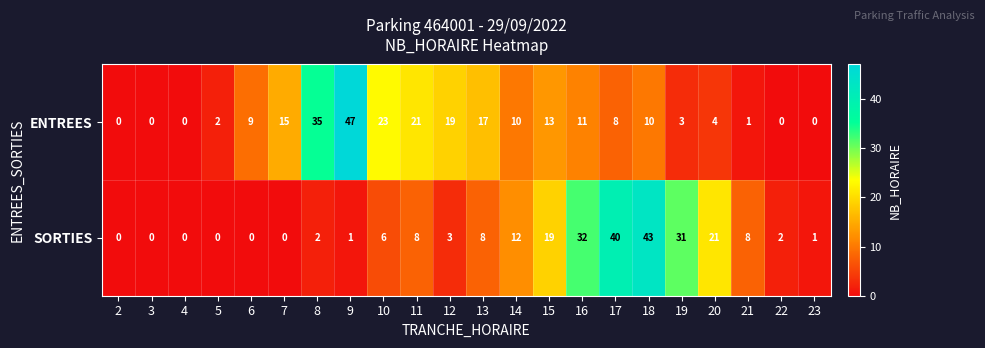

How many values in the SORTIES series are below 6?

11